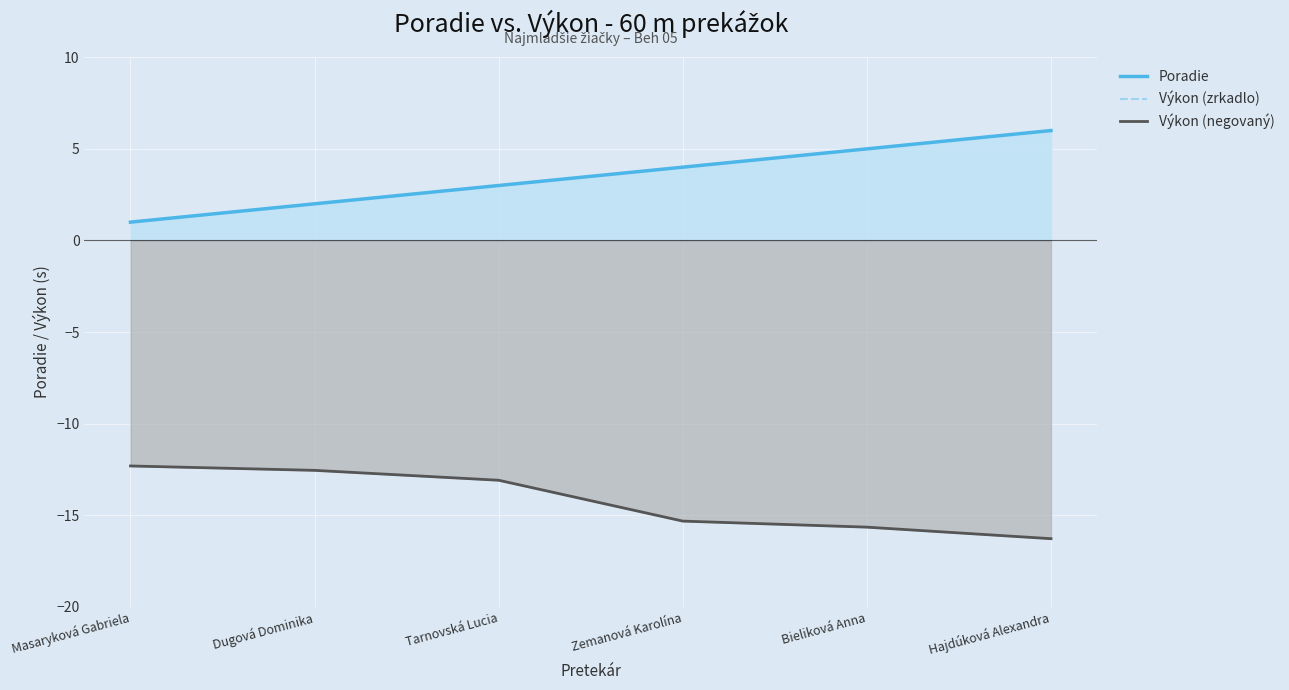

Reading left to right, list all the values displayed in this chart.

Poradie: Masaryková Gabriela=1.0	Dugová Dominika=2.0	Tarnovská Lucia=3.0	Zemanová Karolína=4.0	Bieliková Anna=5.0	Hajdúková Alexandra=6.0
Výkon (zrkadlo): Masaryková Gabriela=12.3	Dugová Dominika=12.6	Tarnovská Lucia=13.1	Zemanová Karolína=15.3	Bieliková Anna=15.7	Hajdúková Alexandra=16.3
Výkon (negovaný): Masaryková Gabriela=-12.3	Dugová Dominika=-12.6	Tarnovská Lucia=-13.1	Zemanová Karolína=-15.3	Bieliková Anna=-15.7	Hajdúková Alexandra=-16.3